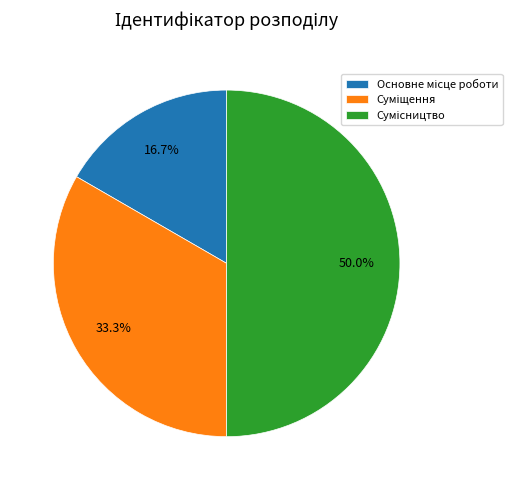

The Суміщення slice represents 33% of the pie. True or false?

True